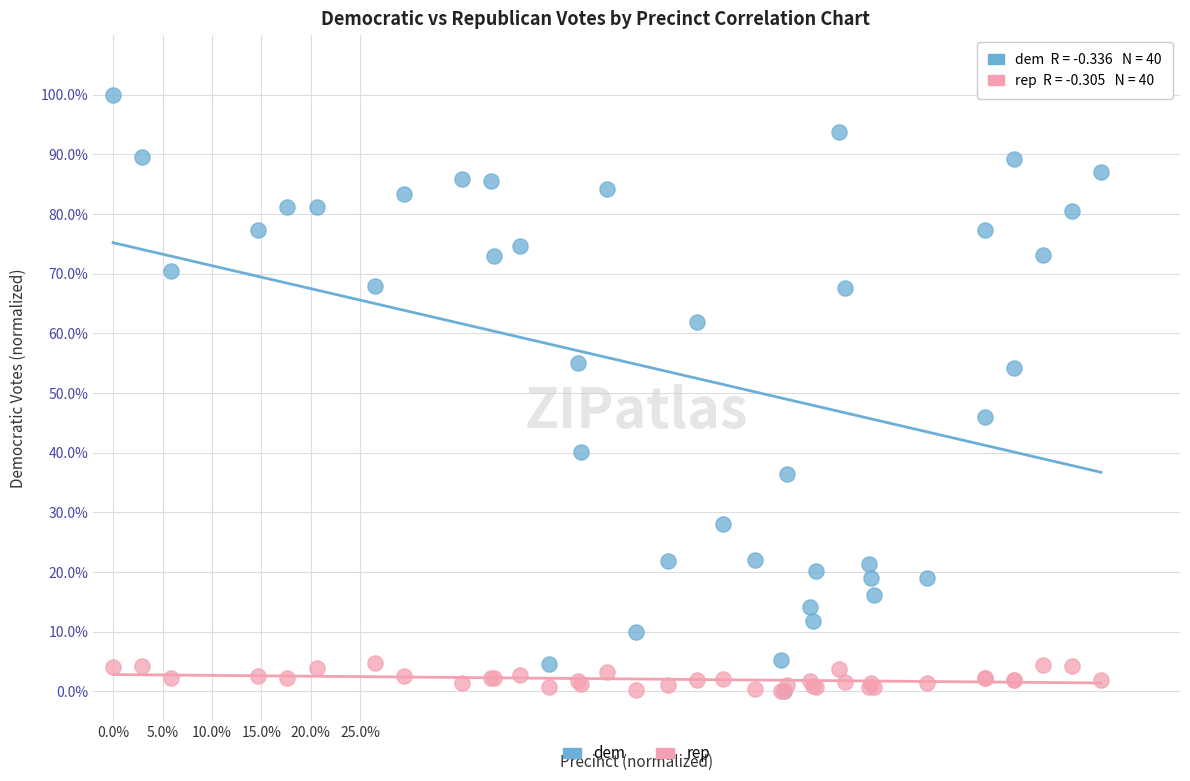

Which series has the widest spread of Y values?

dem